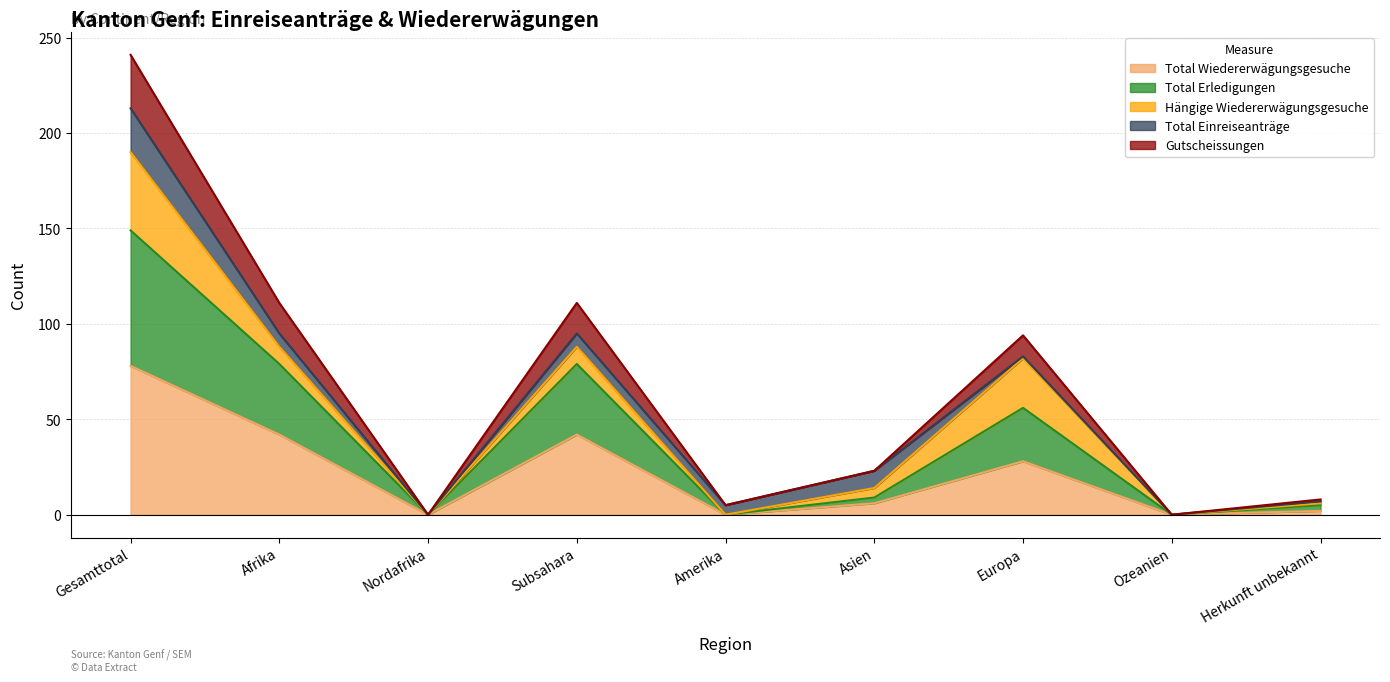

Where is Total Wiedererwägungsgesuche nearest to the value 39?

Afrika